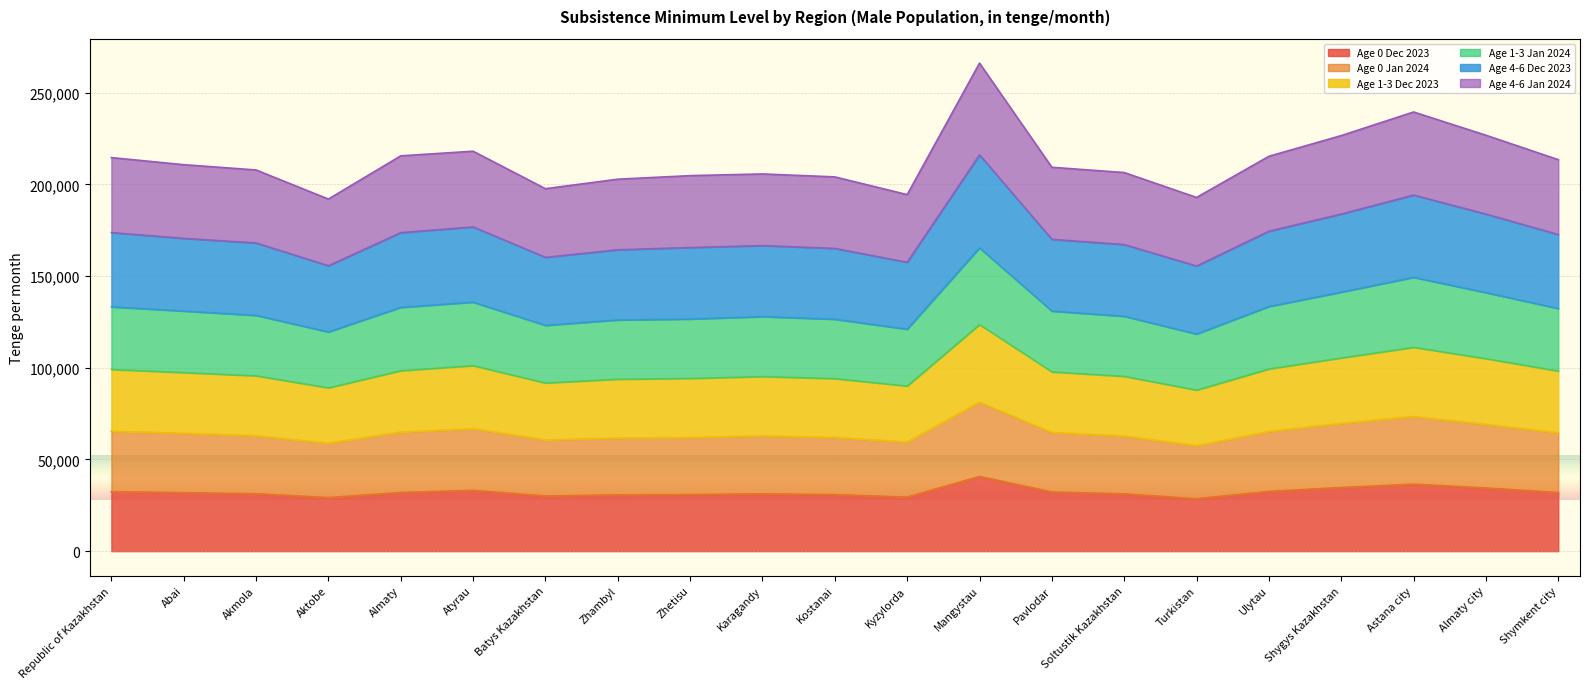

What is the difference between the highest and lowest values at Turkistan?

164284